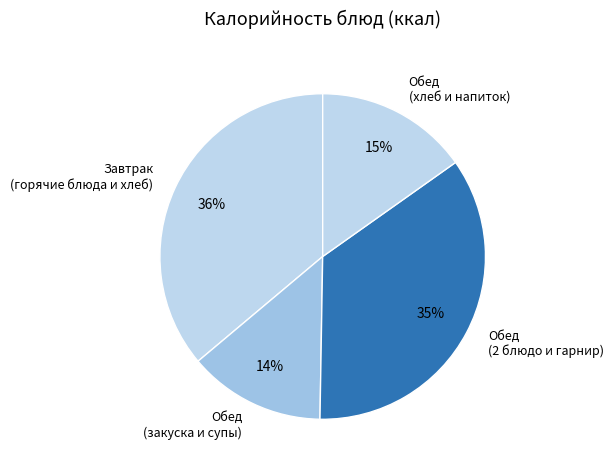

Which has a higher value, Обед (хлеб и напиток) or Обед (2 блюдо и гарнир)?

Обед (2 блюдо и гарнир)